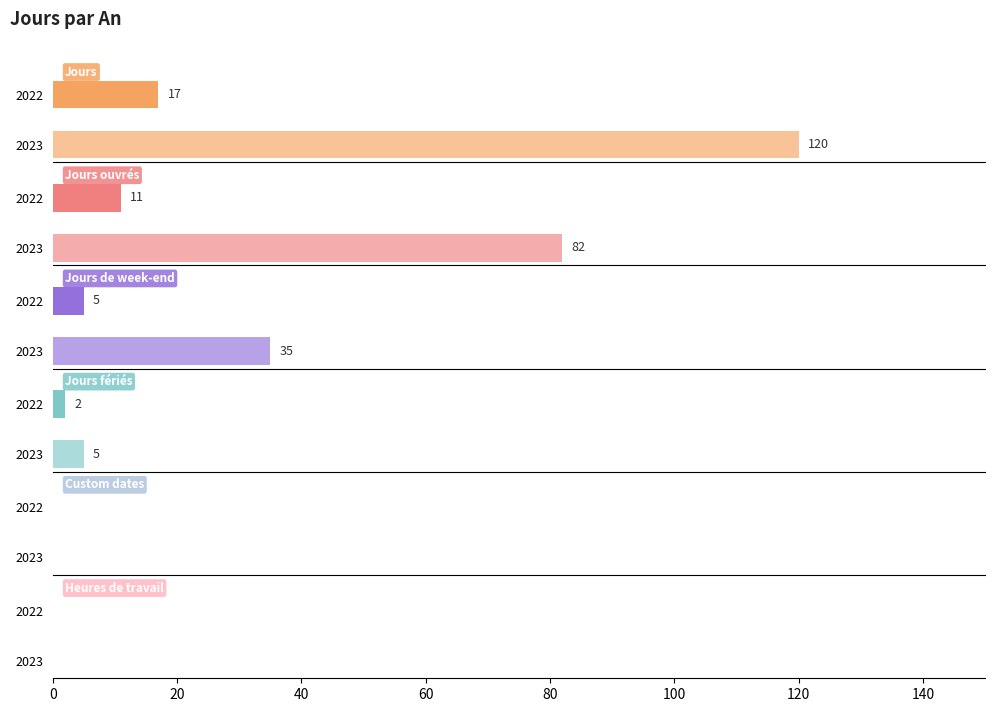

What is the spread (max minus min) of values at 2022?

17